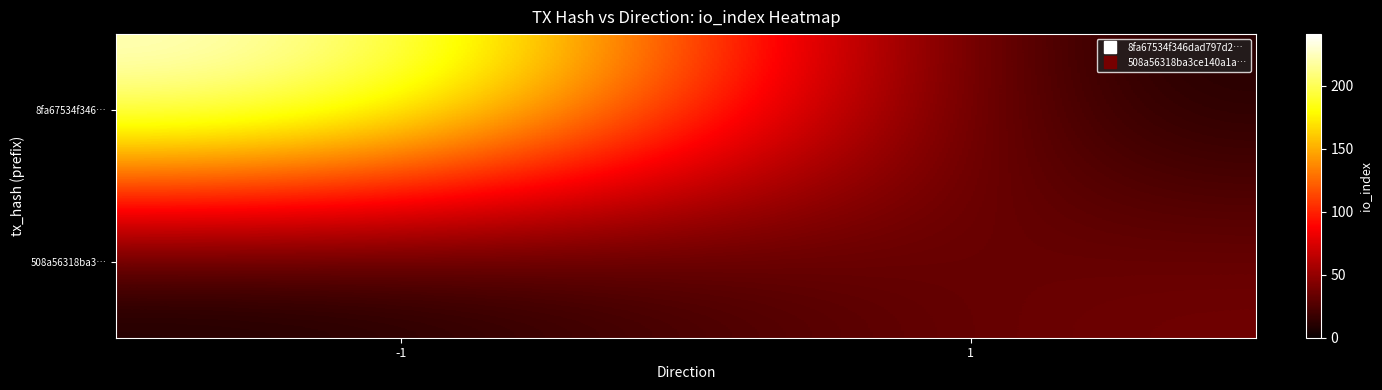

Reading left to right, extract all data points from this chart.

8fa67534f346…: -1=241	1=0
508a56318ba3…: -1=0	1=39